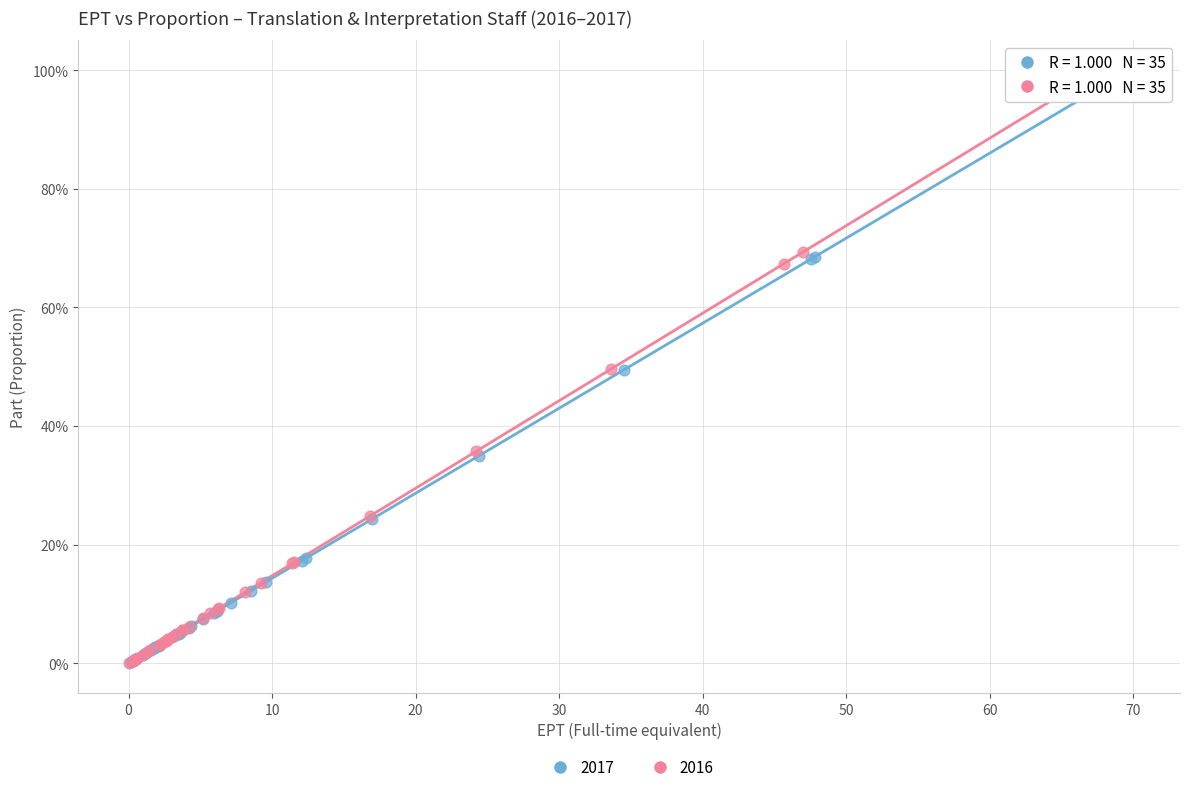

What are all the series names shown in the legend?

2017, 2016